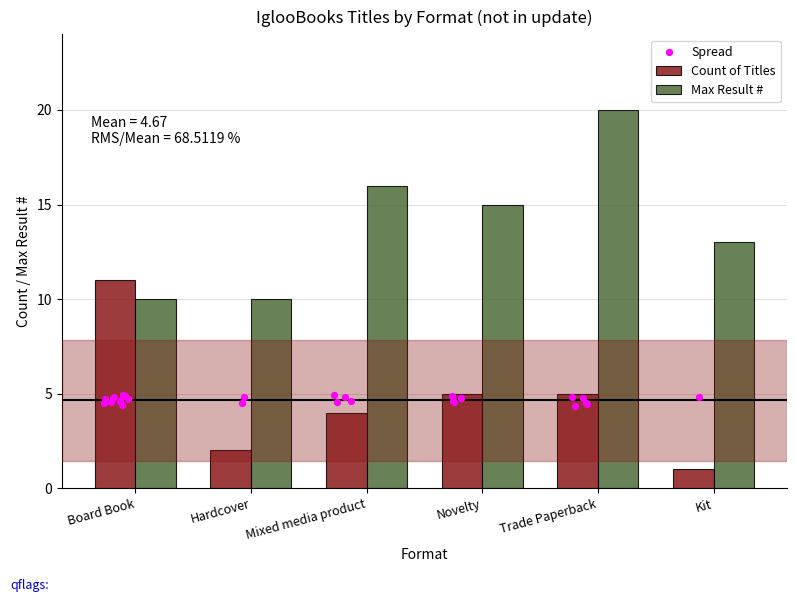

Which series contains the lowest Y value?

Count of Titles